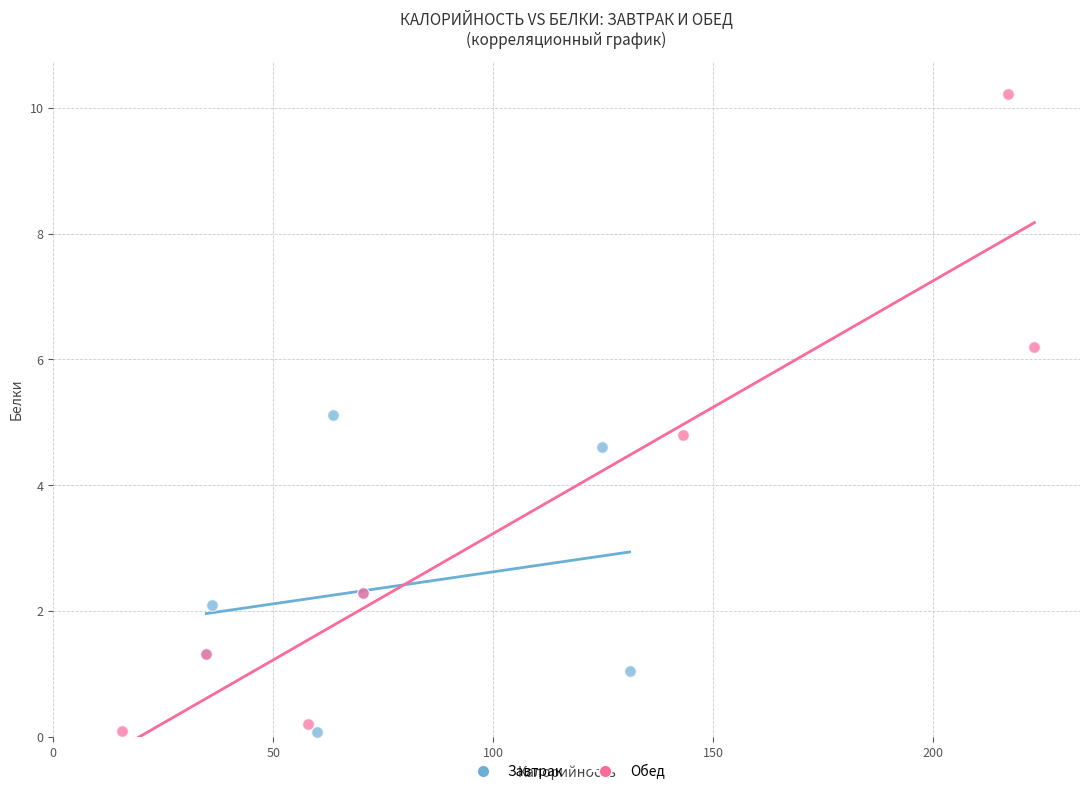

Which series has the widest spread of Y values?

Обед